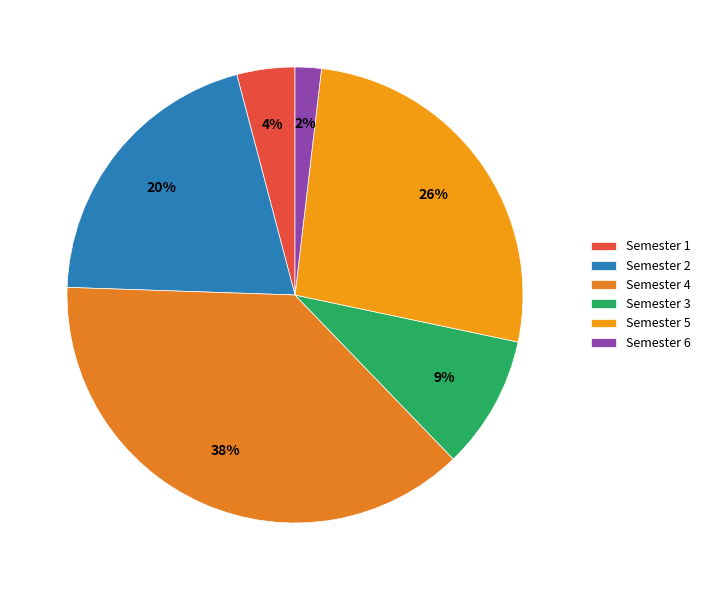

What is the largest slice in the pie chart?

Semester 4